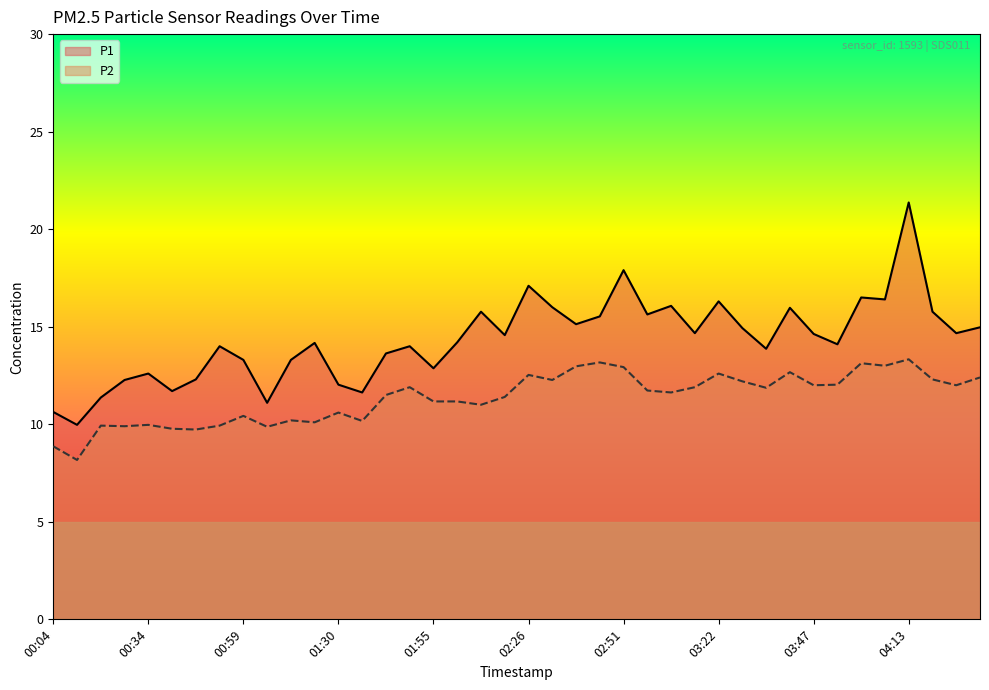

True or false: P2 and P1 intersect in this chart.

False